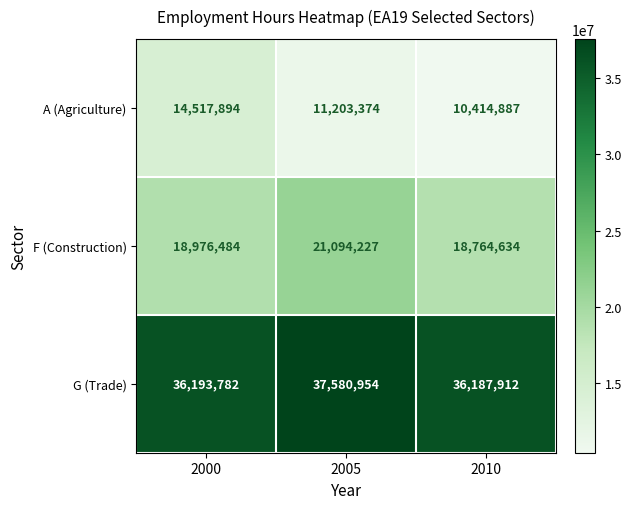

Reading left to right, list all the values displayed in this chart.

A (Agriculture): 14517894	11203374	10414887
F (Construction): 18976484	21094227	18764634
G (Trade): 36193782	37580954	36187912